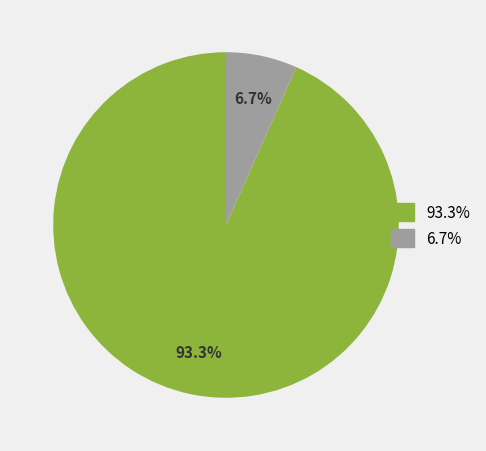

Is there a majority slice in this chart?

Yes